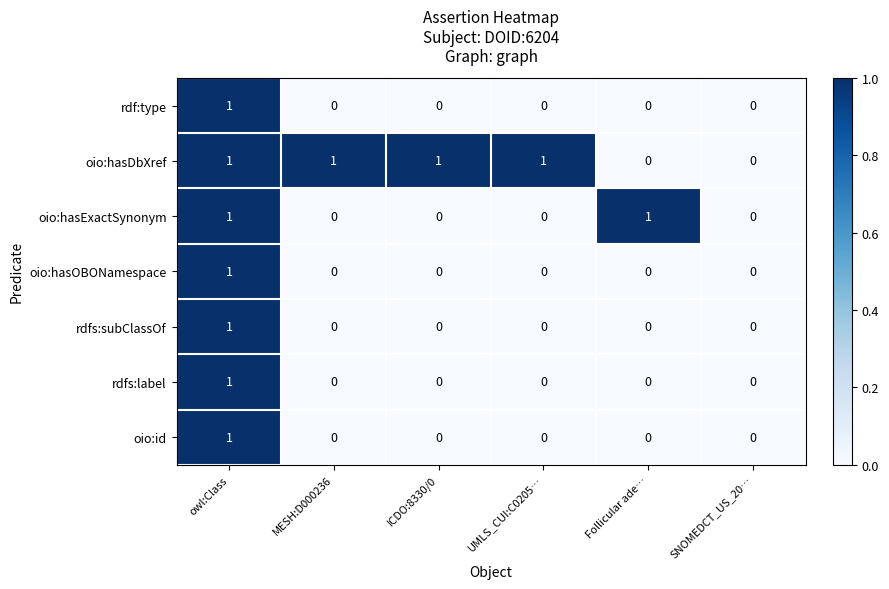

How many oio:hasOBONamespace values are between 0 and 1?

6